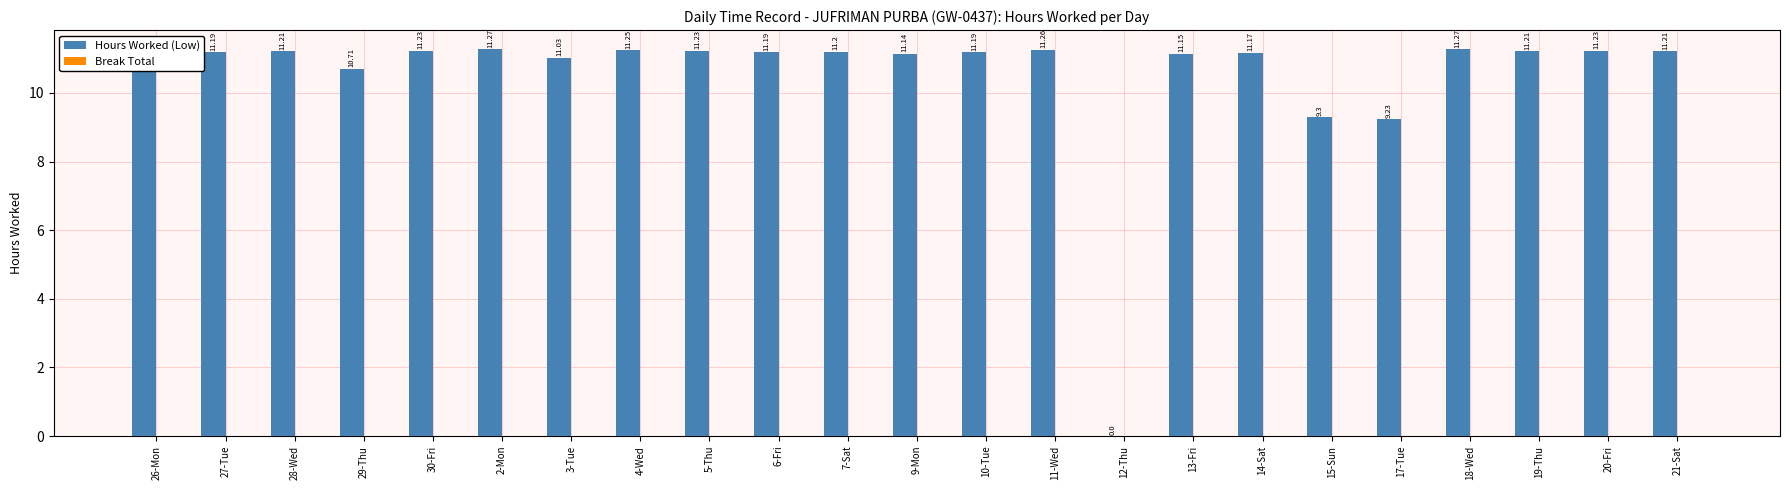

What is the sum of the values at 18-Wed and 26-Mon?

22.3